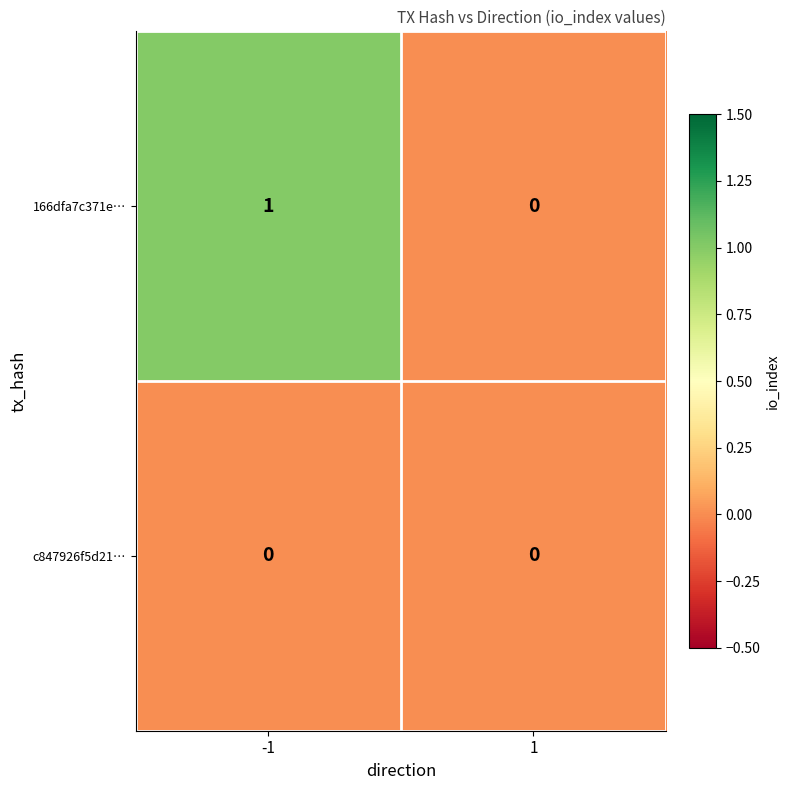

At which category is the sum across all series the highest?

-1